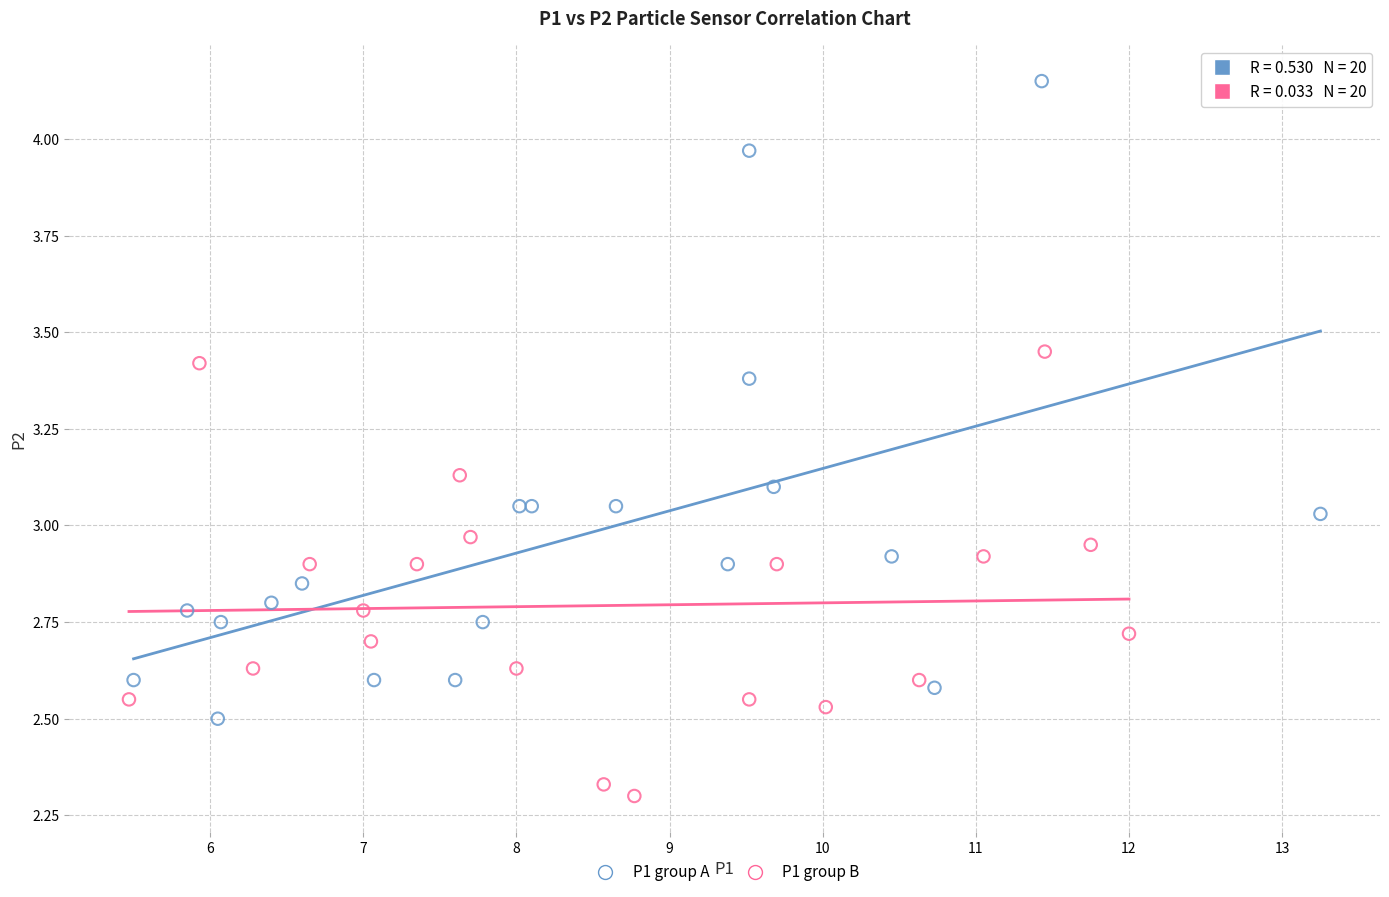

Which series contains the highest Y value?

P1 group A